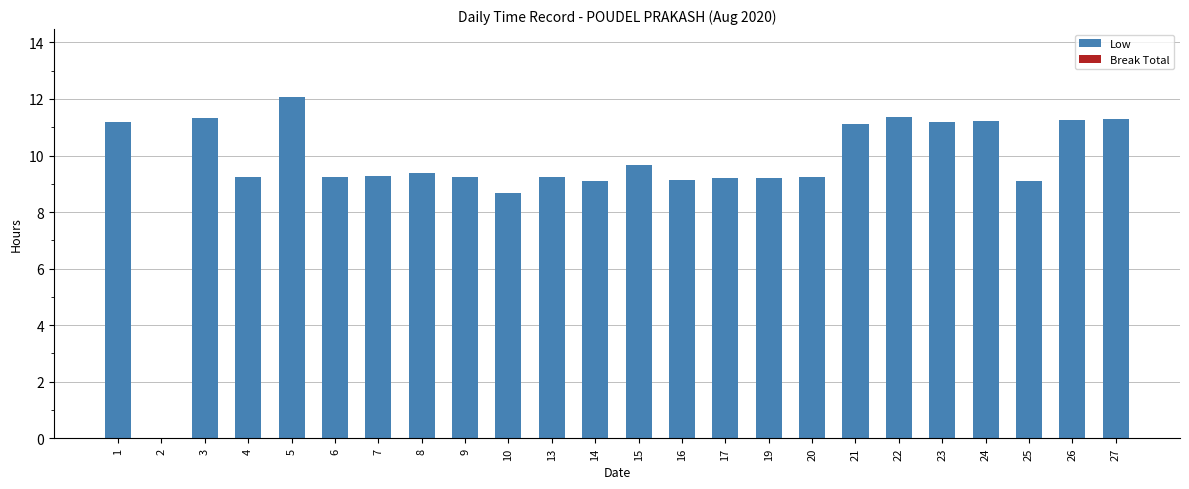

Read the value at 8.

9.4